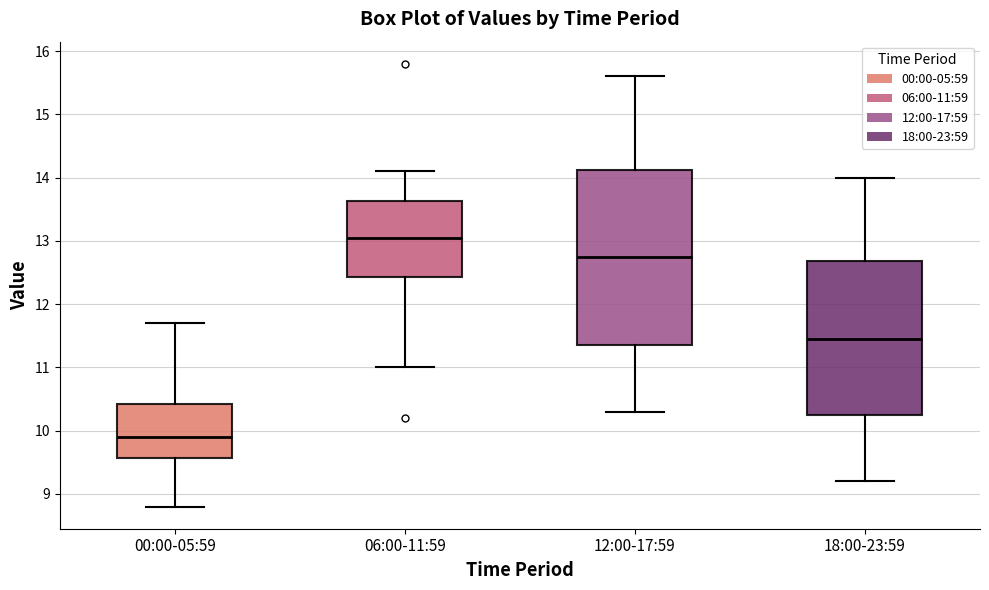

Comparing the boxes themselves (not the whiskers), which one is the tallest?

12:00-17:59